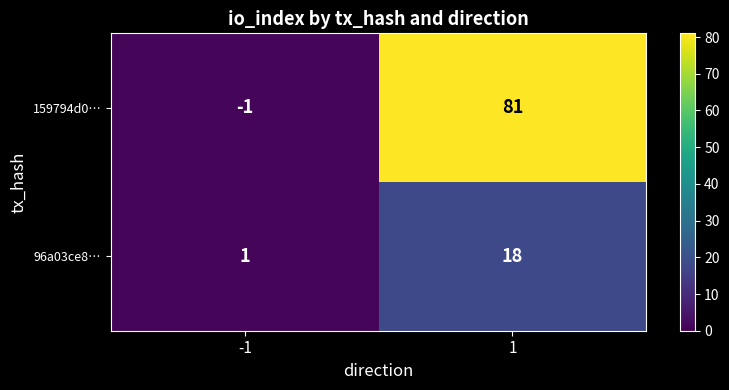

Between -1 and 1, which series saw the biggest shift?

159794d0…